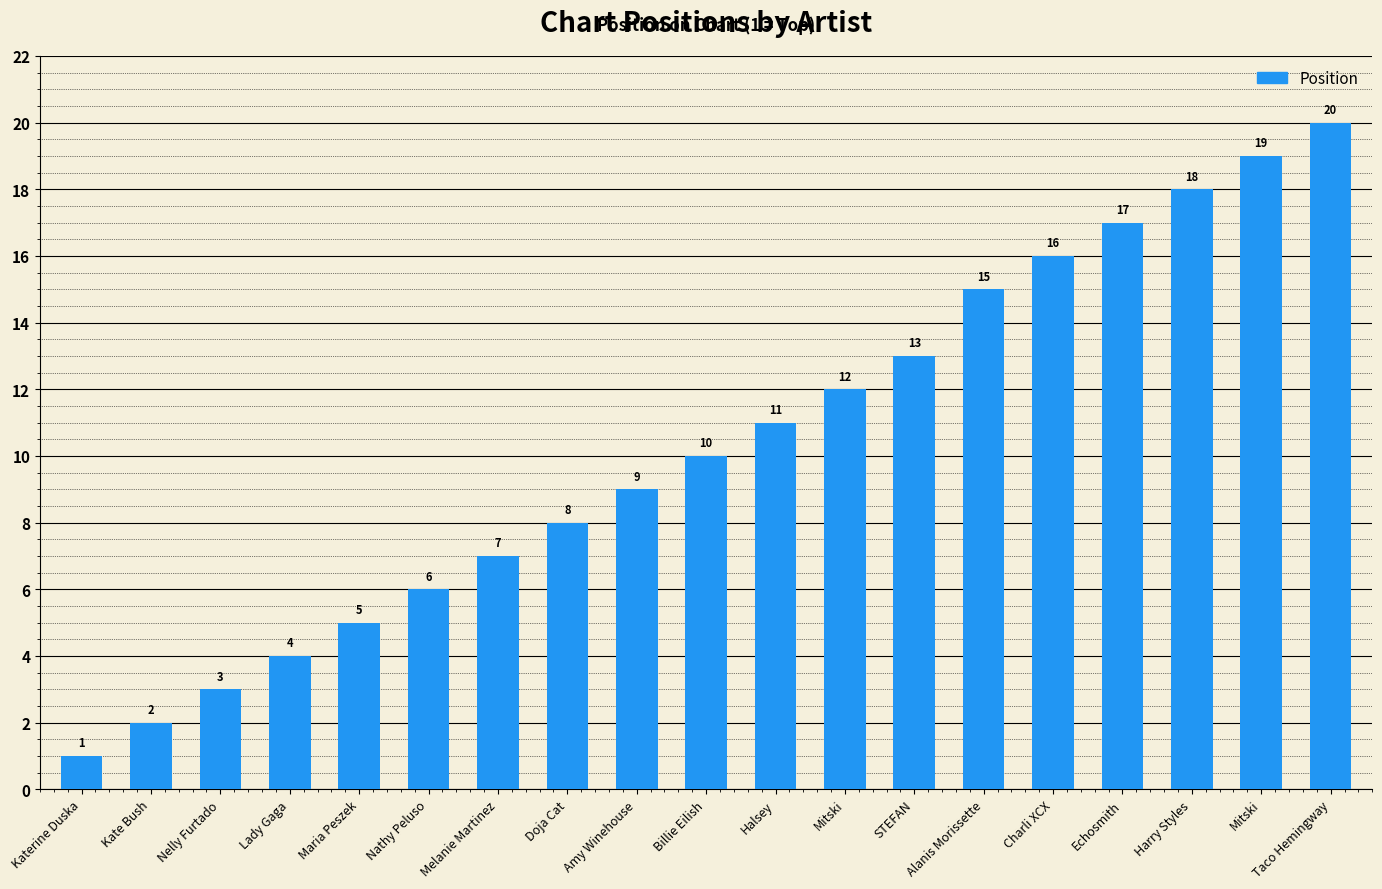

Are the bars horizontal?

No